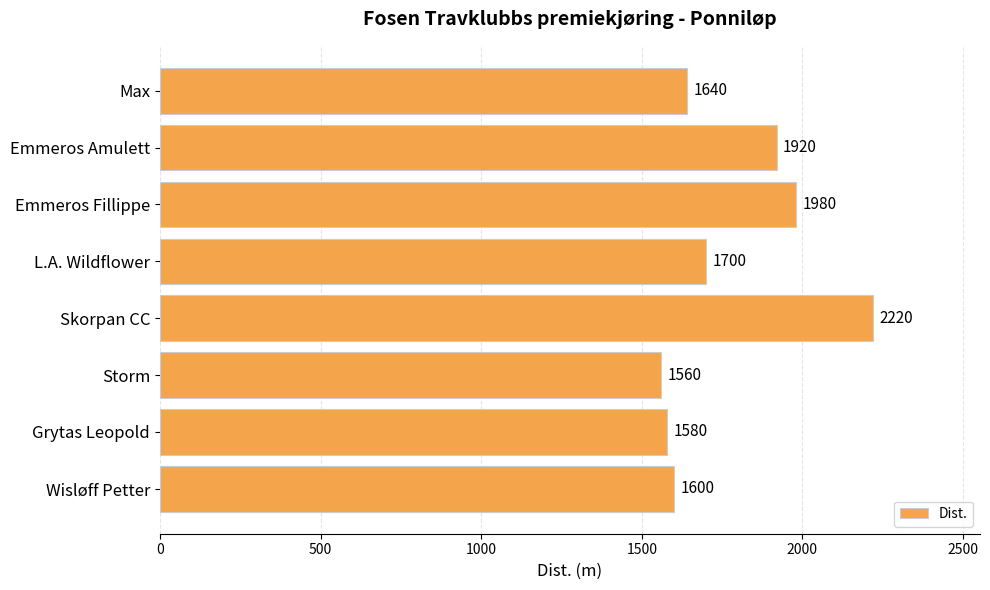

What value does the data have at Max?

1640